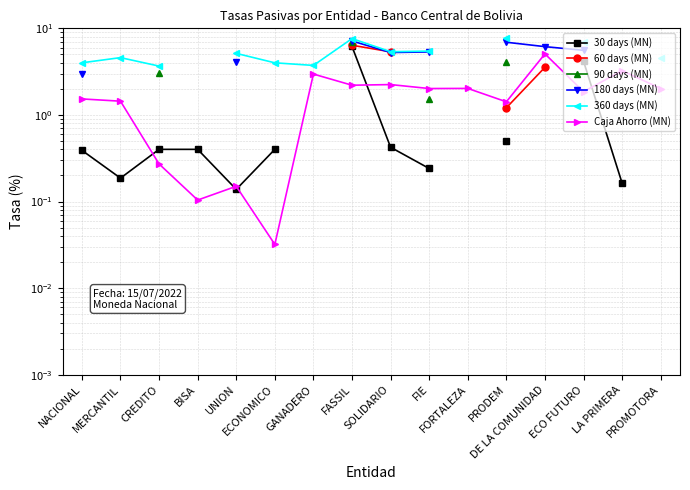

Where is 180 days (MN) nearest to the value 5?

SOLIDARIO